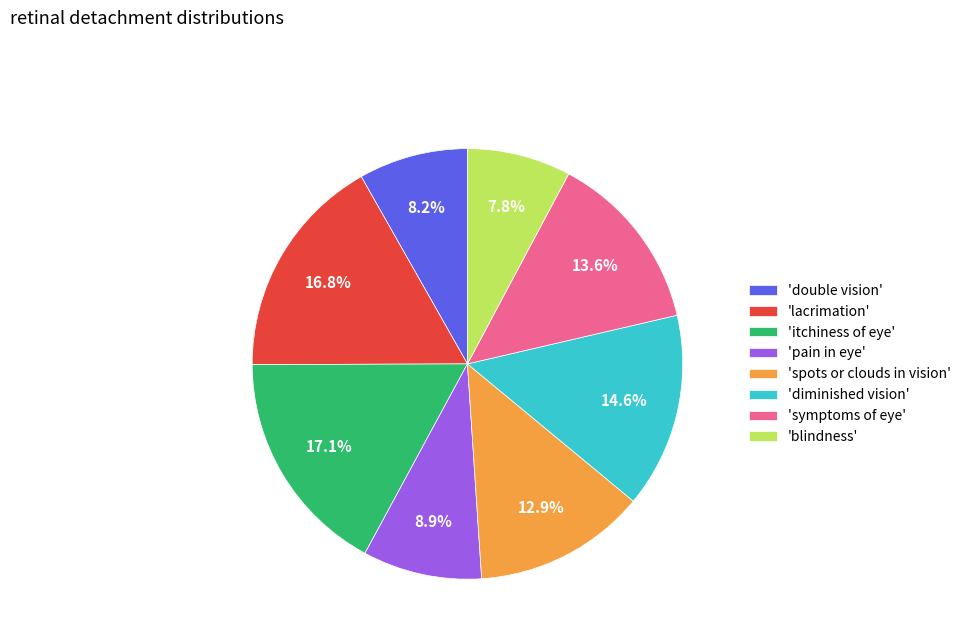

Does 'itchiness of eye' represent more than half of the total?

No